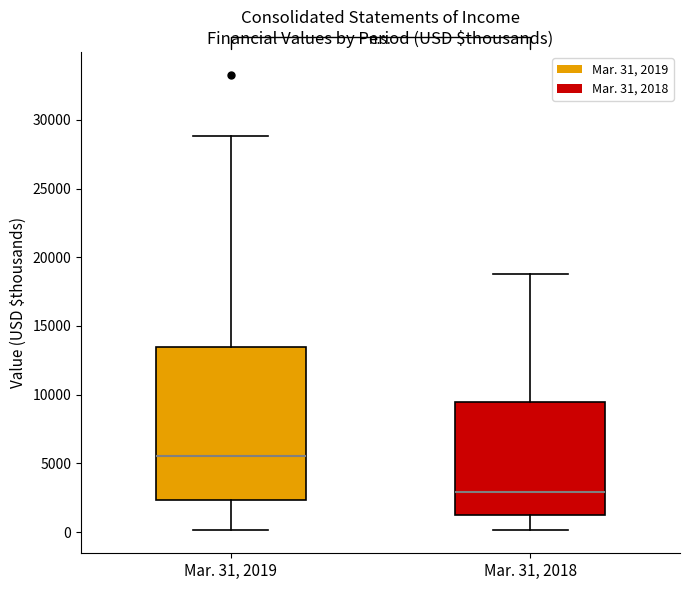

Reading left to right, transcribe this box plot: for each box, give where its median line is, the range the box spans, and where its two whiskers end, as read against the y-axis. The values are not printed on the chart, so give them approximately, as read against the axis.

Mar. 31, 2019: median 5500, box 2500 to 13500, whiskers 0 to 29000
Mar. 31, 2018: median 3000, box 1000 to 9500, whiskers 0 to 19000